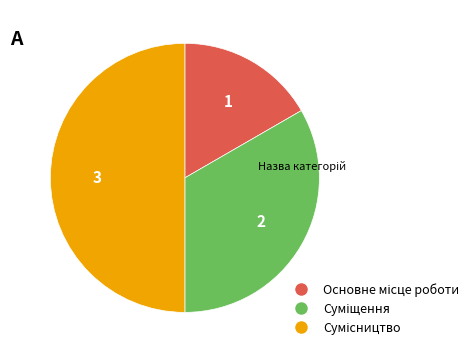

To the nearest percent, what portion does Сумісництво represent?

50%